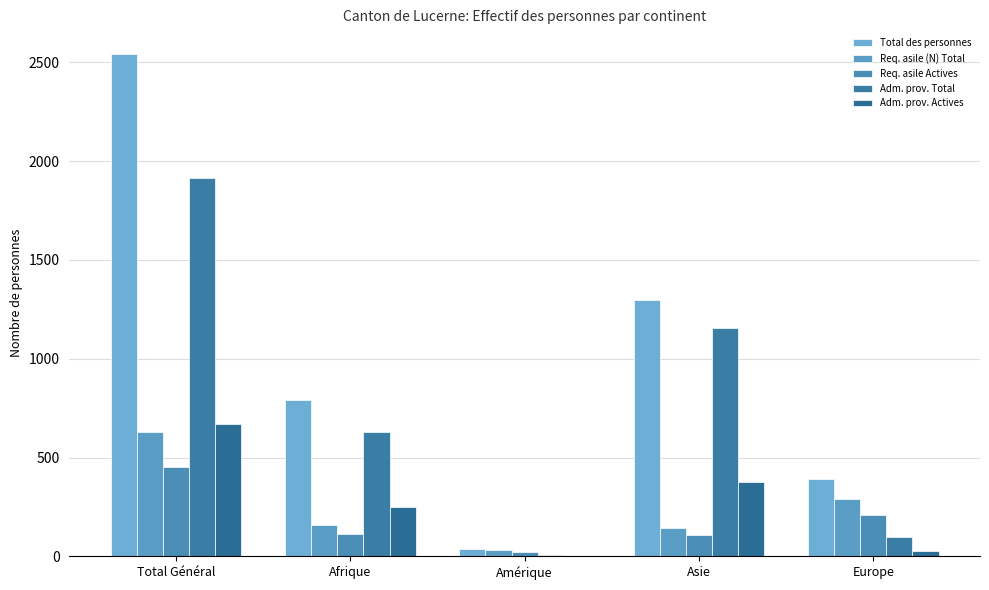

How many groups of bars are there?

5